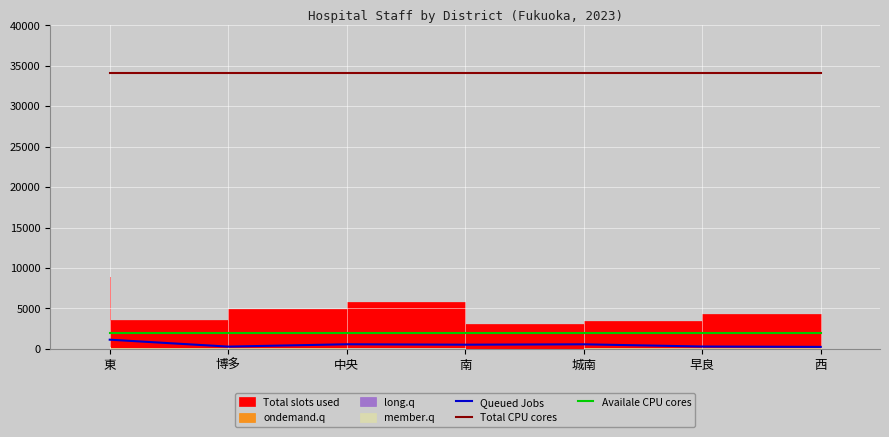

The Queued Jobs series shows 778 at 城南. True or false?

False